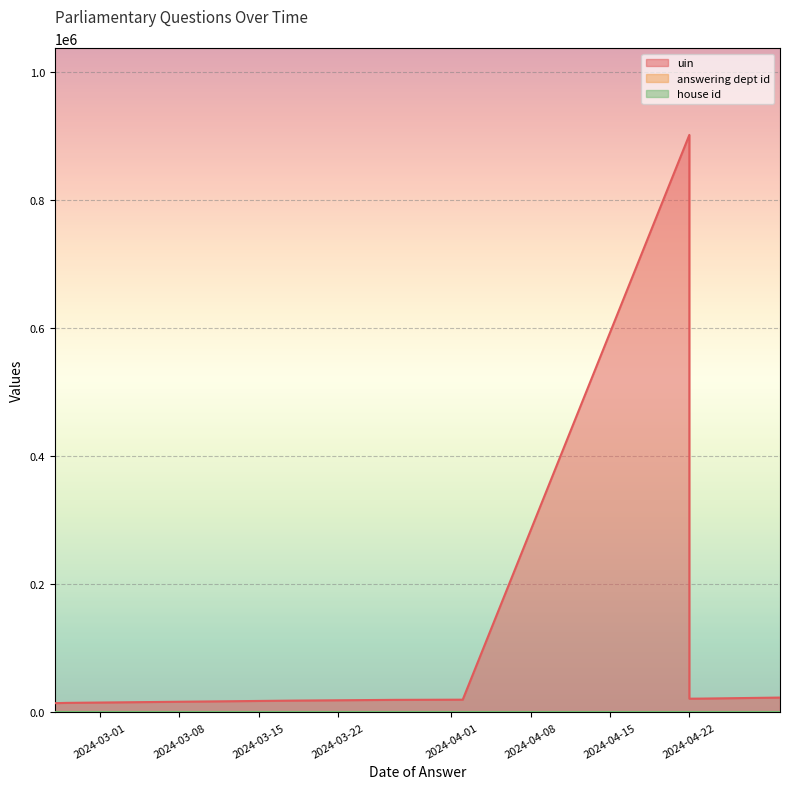

What is the total value across all series at 2024-02-26?

14513